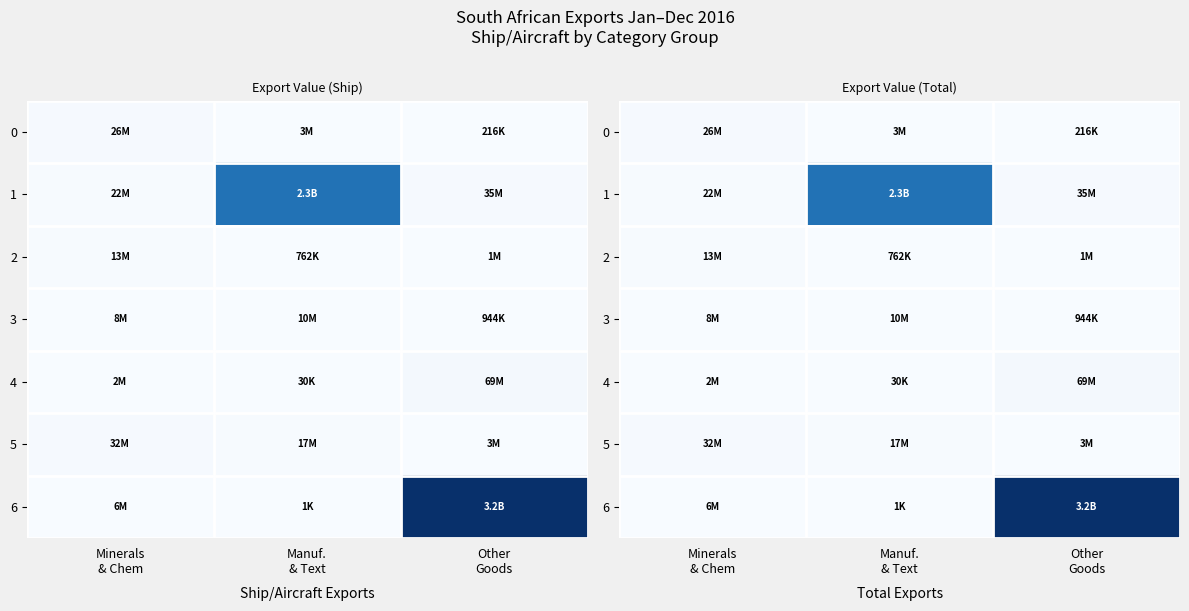

How many data points in 4 are less than 1975074?

1